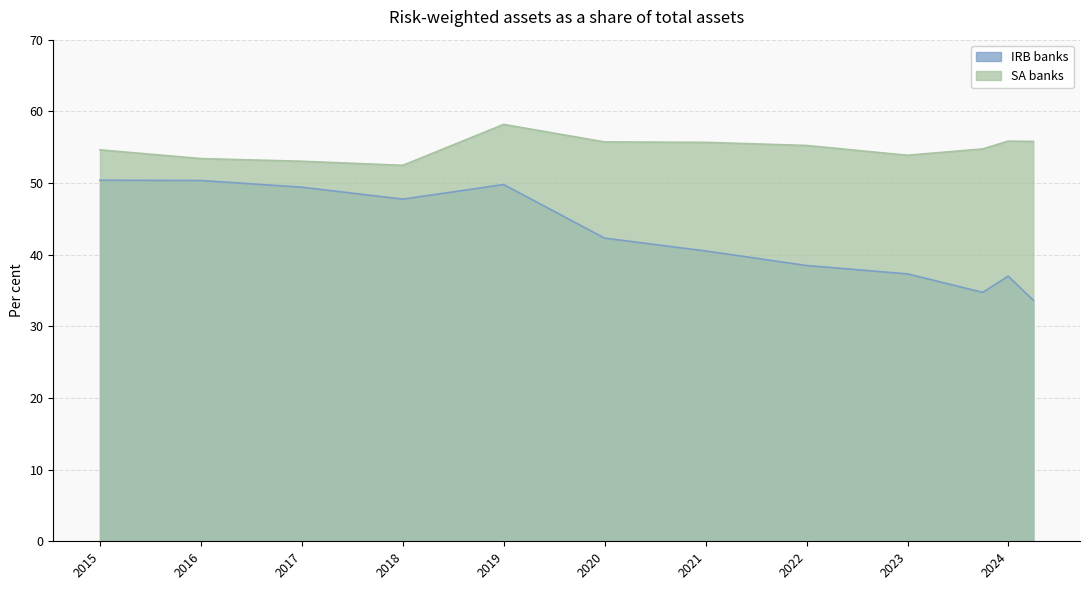

The value of SA banks at 2023-12-31 is 55.8. True or false?

True